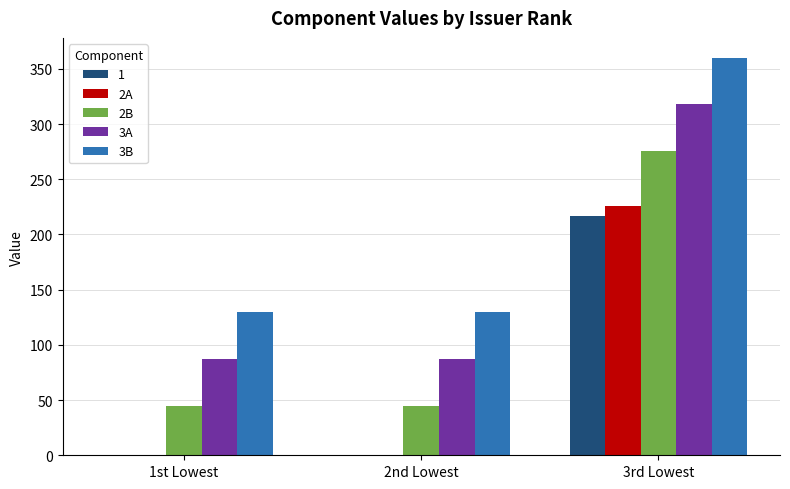

At which category is the sum across all series the highest?

3rd Lowest